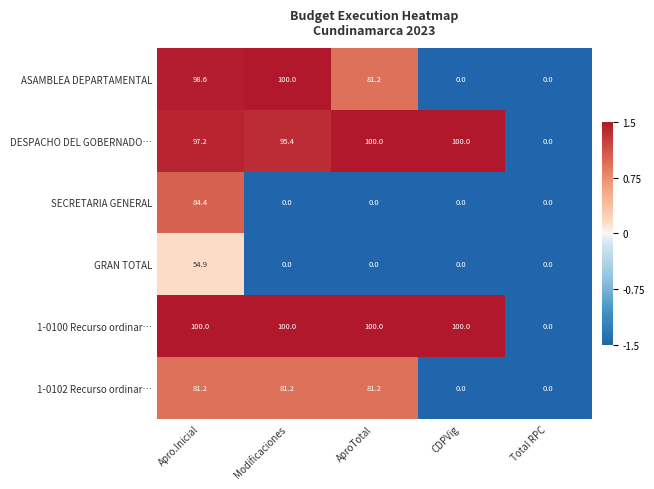

What is the difference between the highest and lowest values at Modificaciones?

100.0